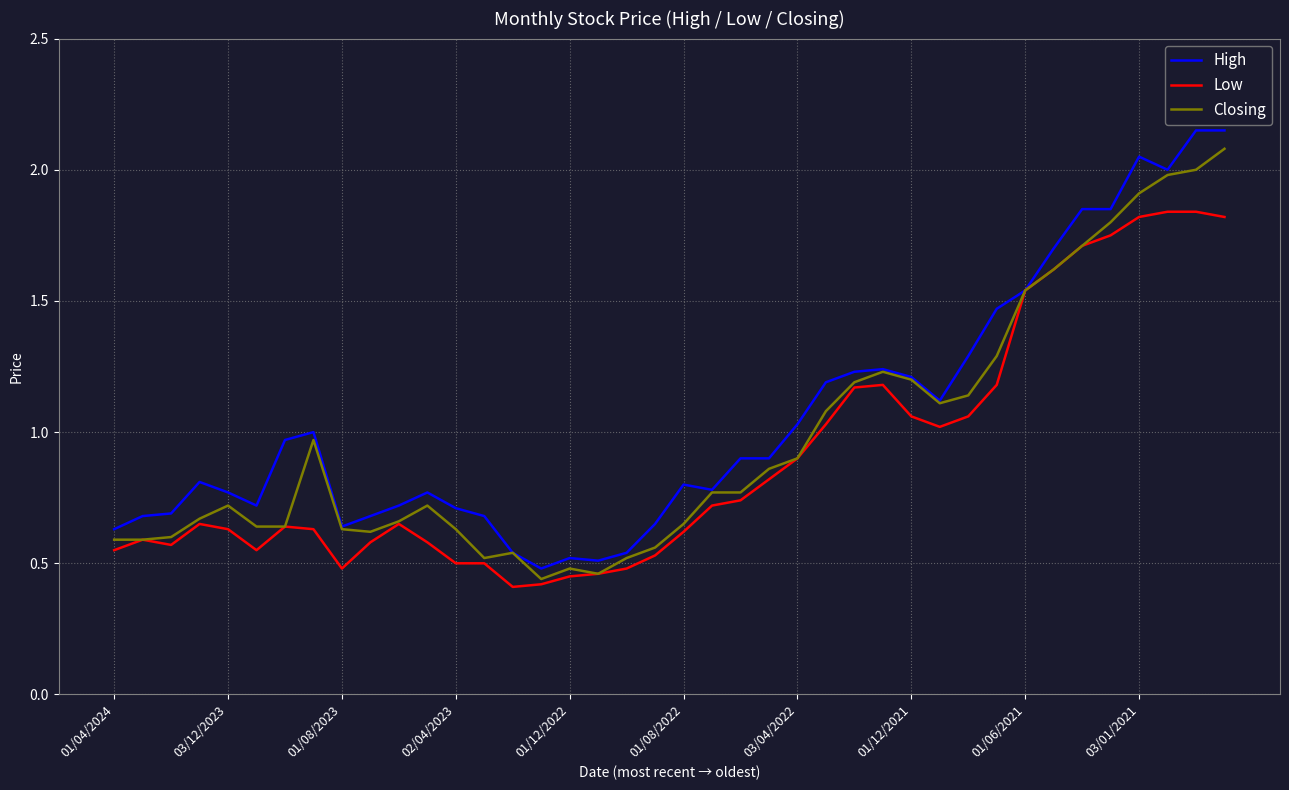

Which series has the largest range (max minus min)?

High